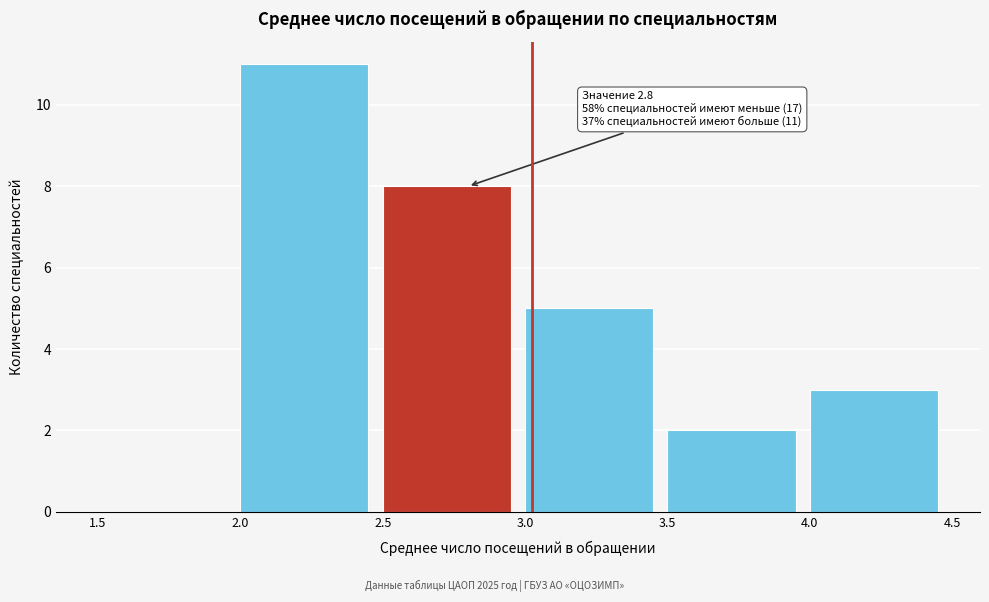

Over which range of the x-axis is the bar tallest?

2.0 to 2.5